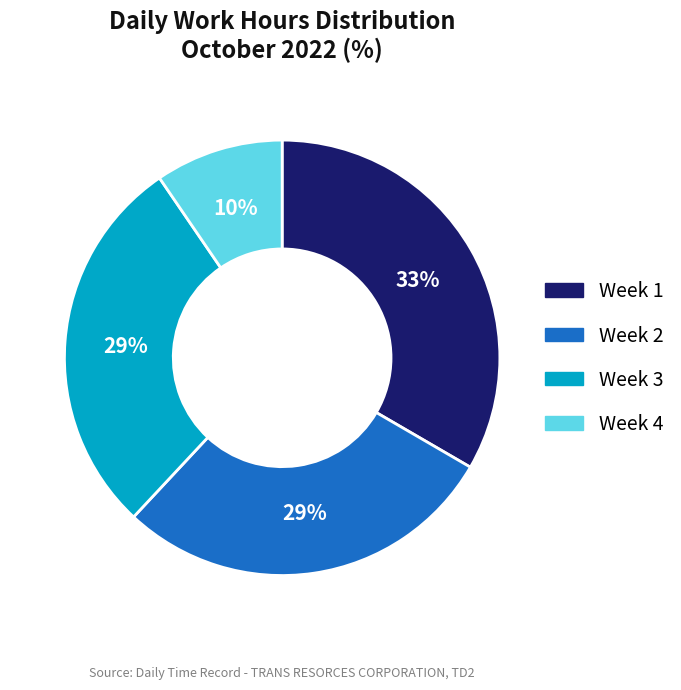

To the nearest percent, what is the average slice percentage?

25%